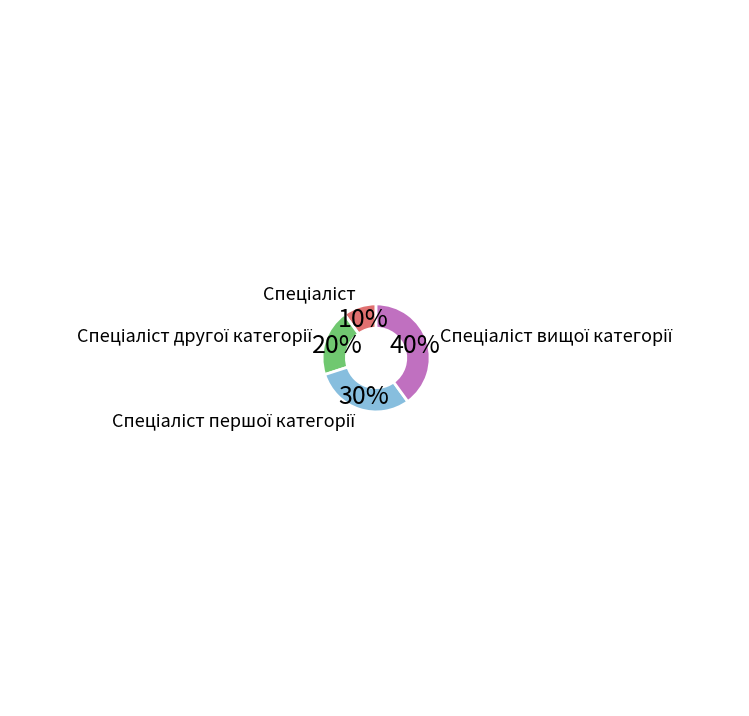

Count the number of slices in the pie.

4